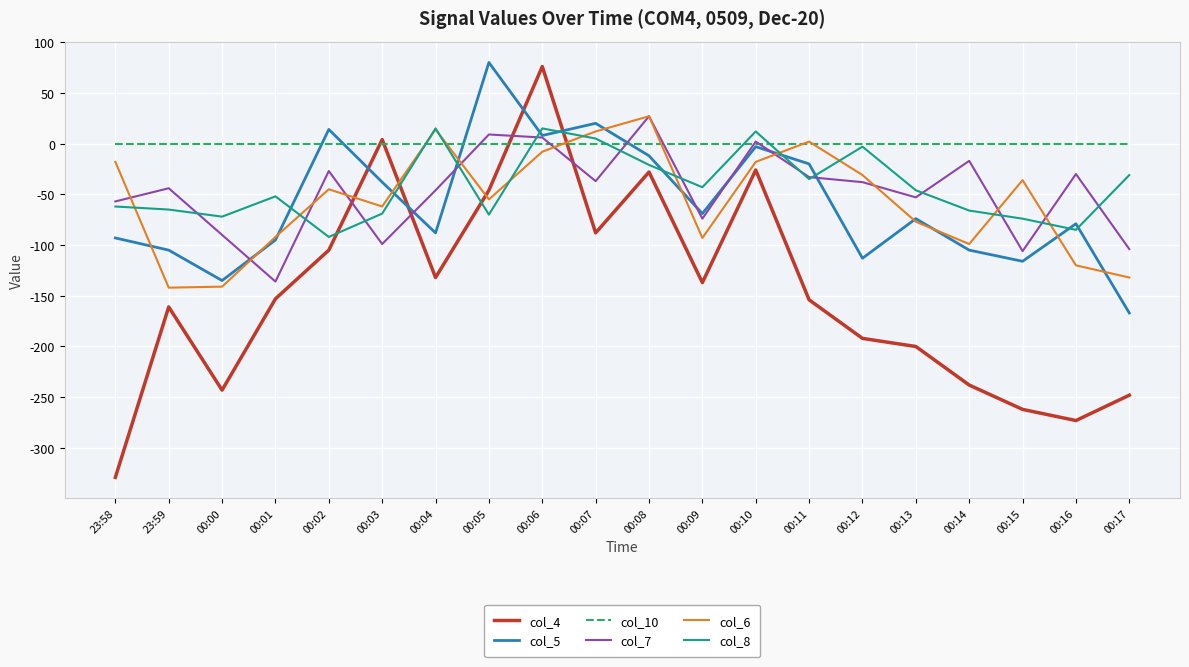

Count the number of data series in this chart.

6